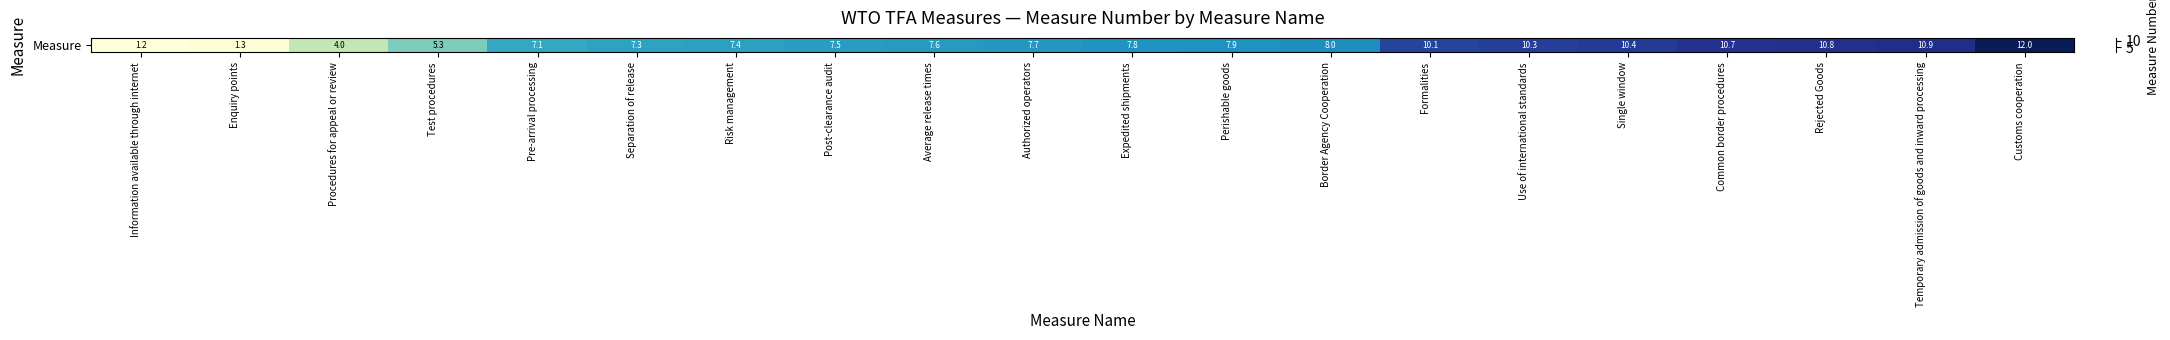

True or false: the data shows 8.0 at Border Agency Cooperation.

True